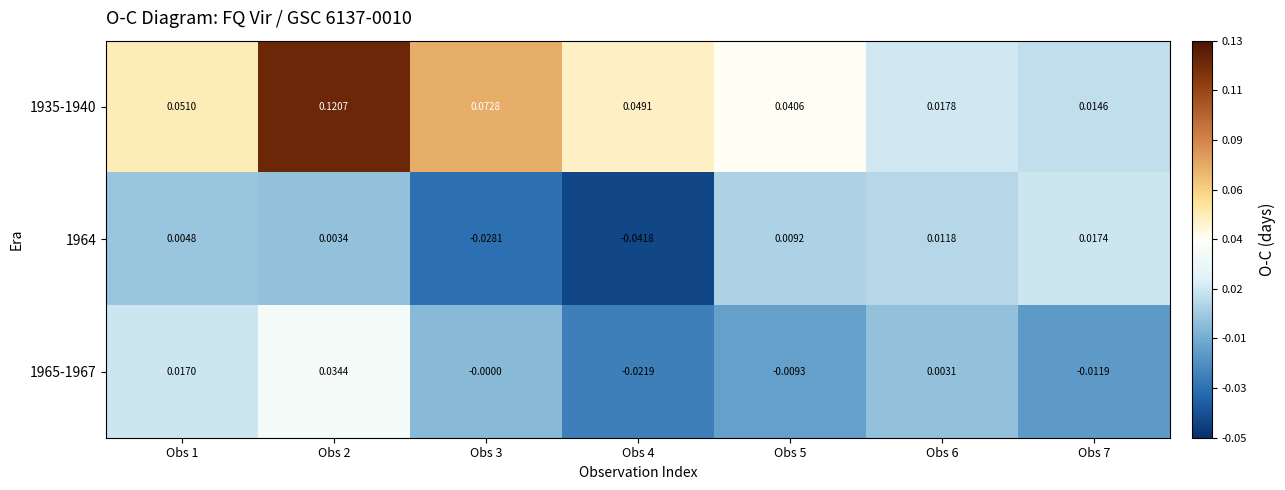

Is the value of 1935-1940 at Obs 4 greater than the value of 1965-1967 at Obs 1?

Yes